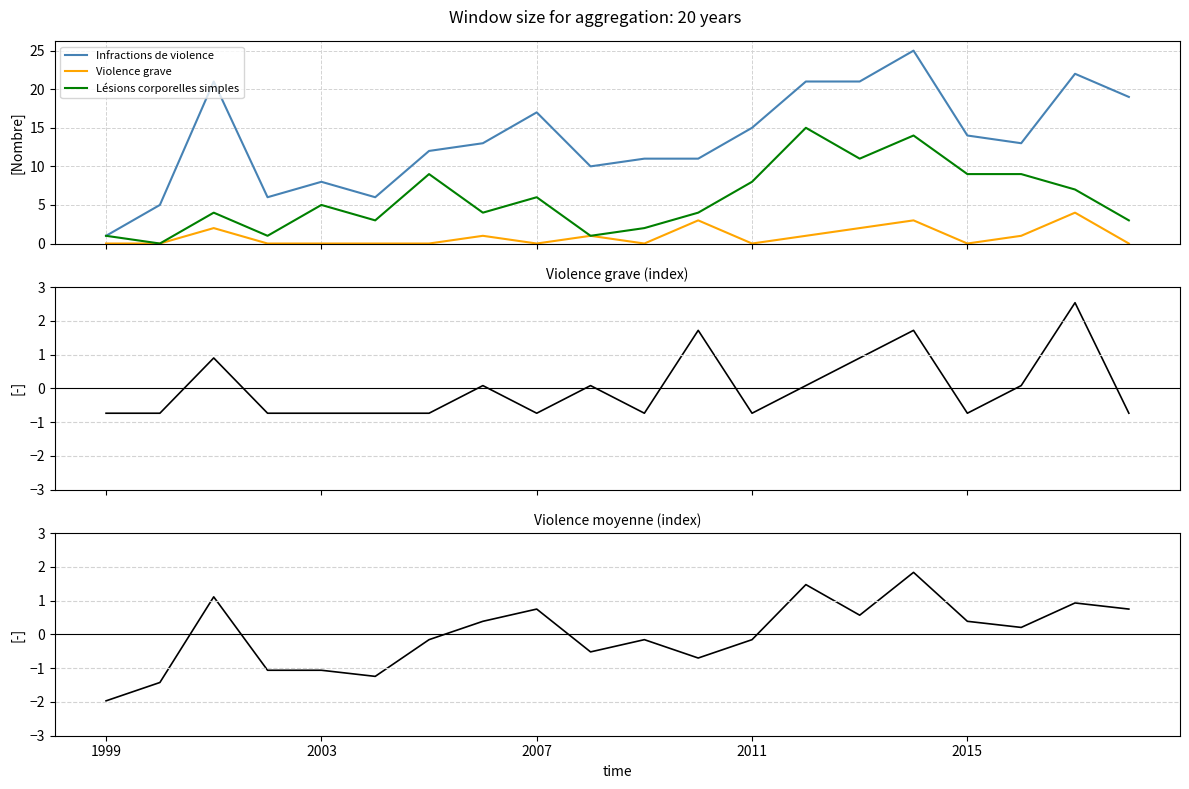

True or false: Infractions de violence and Lésions corporelles simples cross at least once.

False